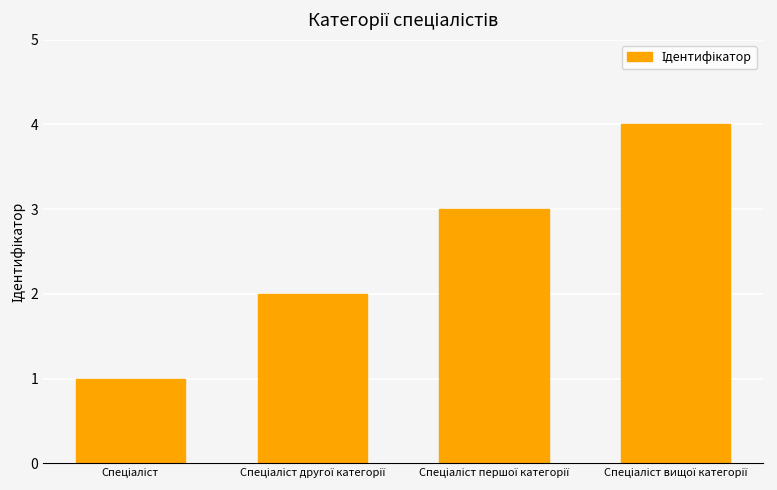

What is the sum of all values?

10